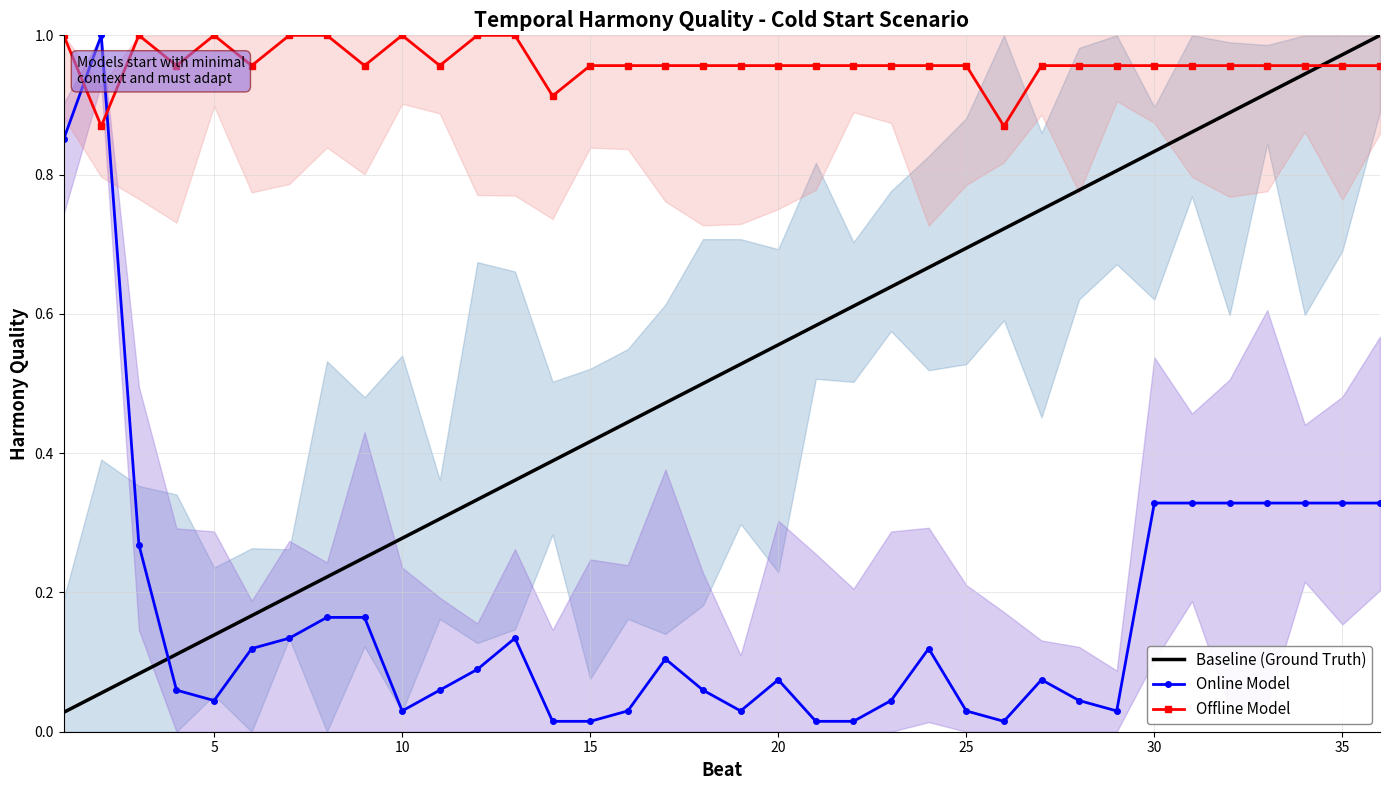

What are all the series names shown in the legend?

Baseline (Ground Truth), Online Model, Offline Model